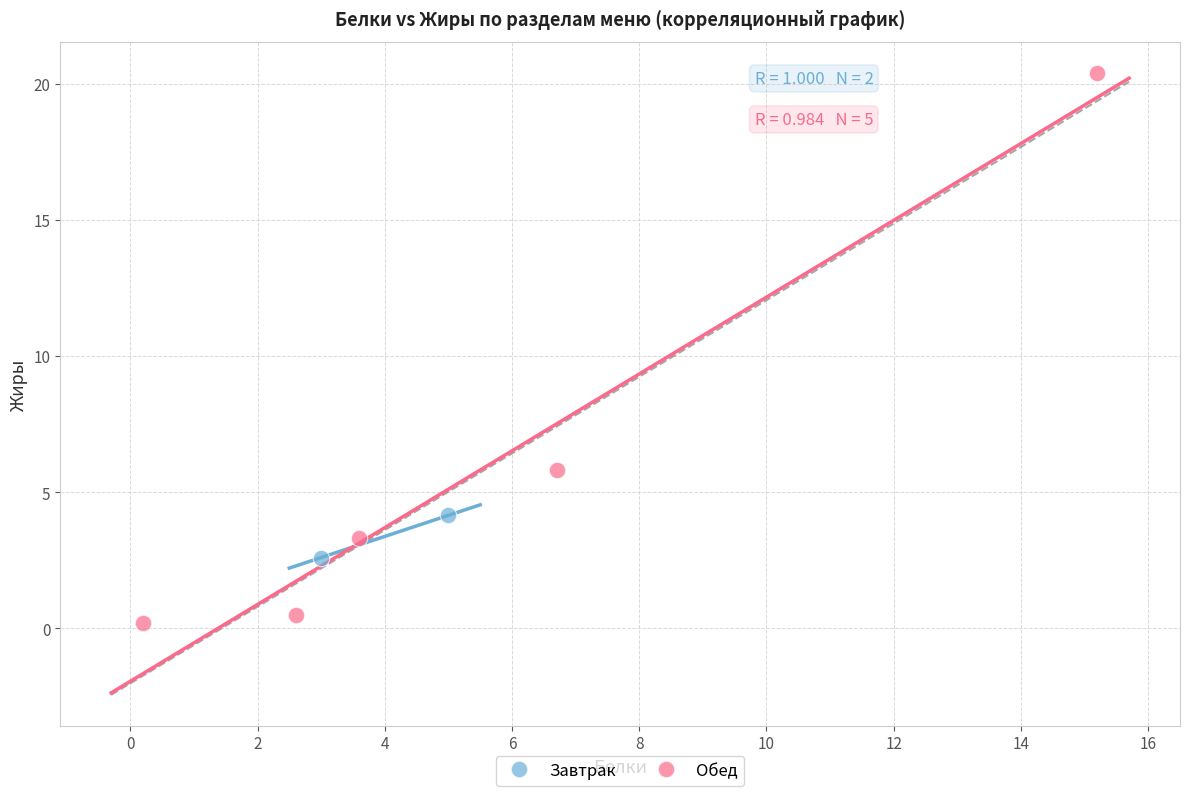

What are all the series names shown in the legend?

Завтрак, Обед